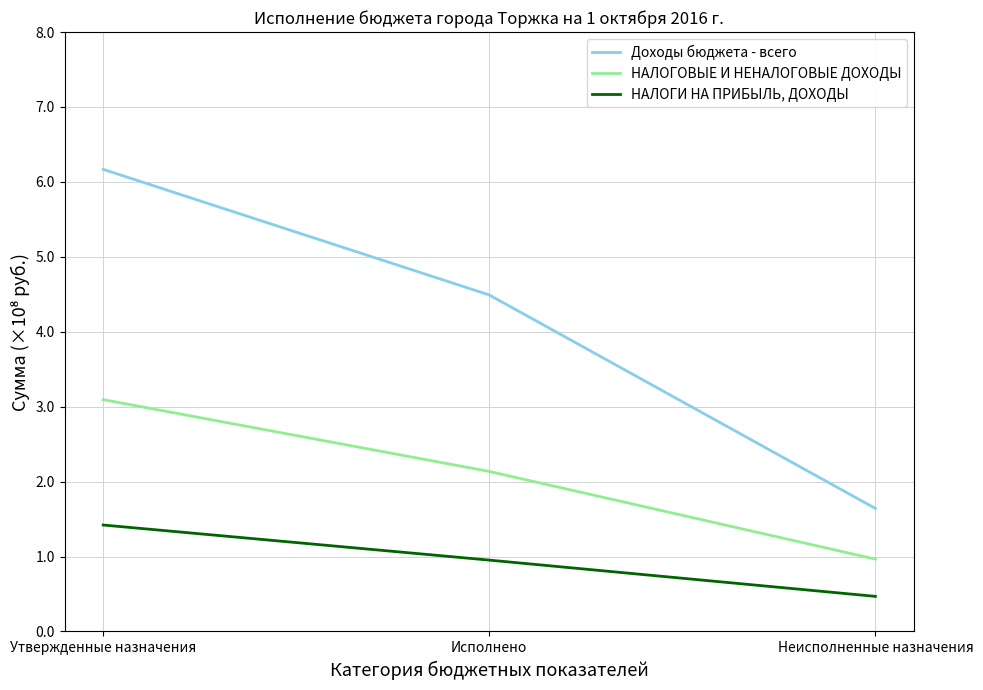

At Неисполненные назначения, list the series in order from smallest to largest.

НАЛОГИ НА ПРИБЫЛЬ, ДОХОДЫ, НАЛОГОВЫЕ И НЕНАЛОГОВЫЕ ДОХОДЫ, Доходы бюджета - всего